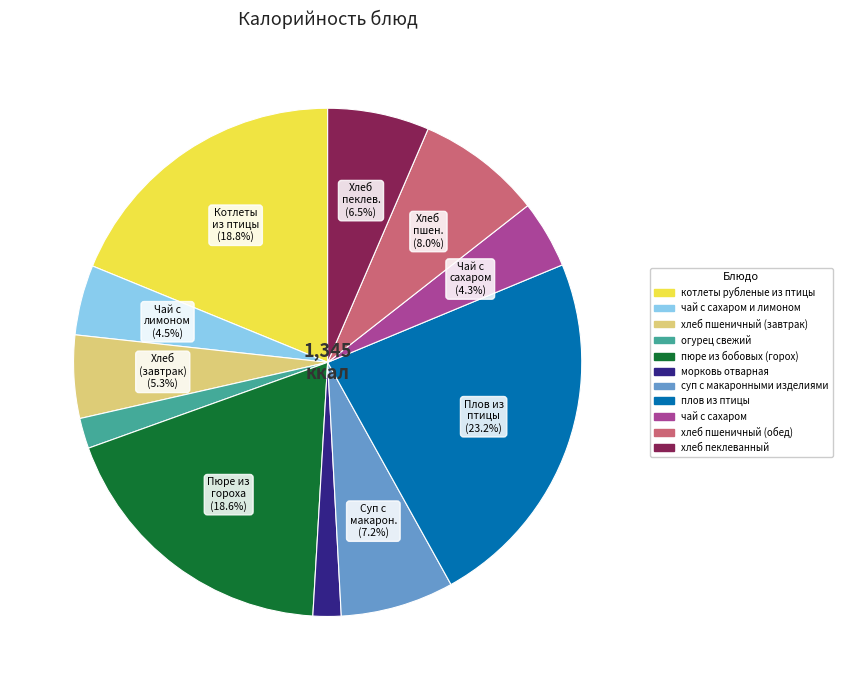

Count the number of slices in the pie.

11